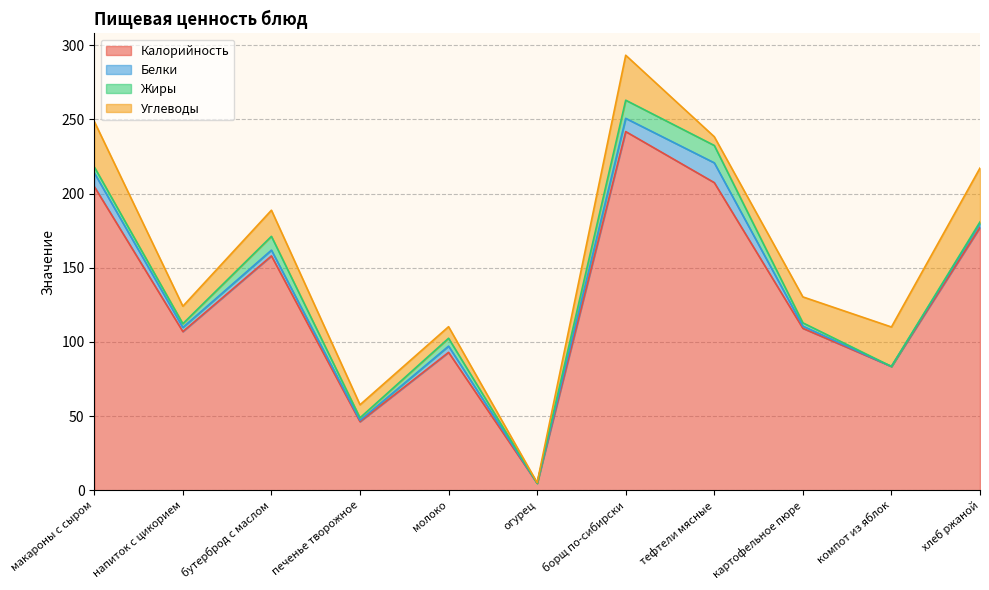

Which series has the widest spread of values?

Калорийность